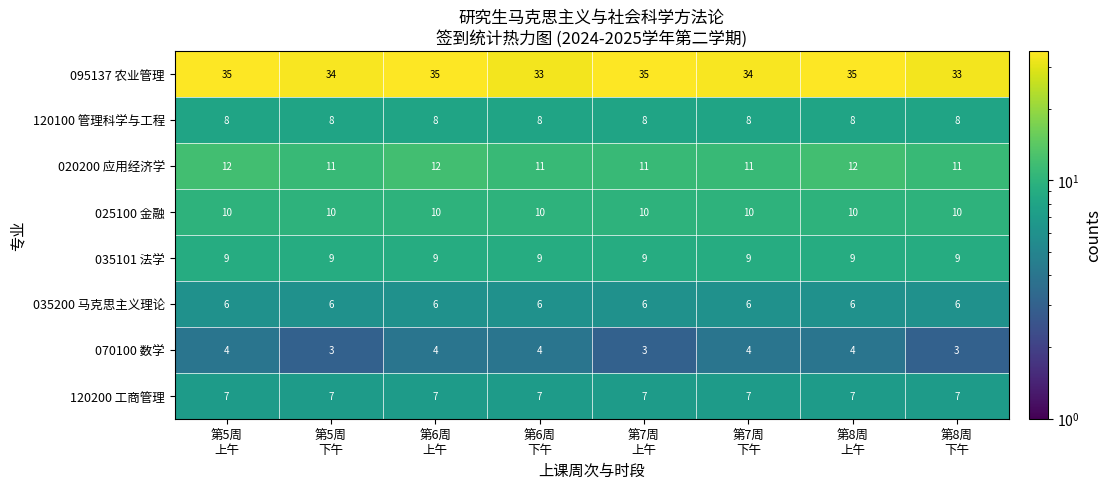

What is the lowest value of the 035101 法学 series?

9